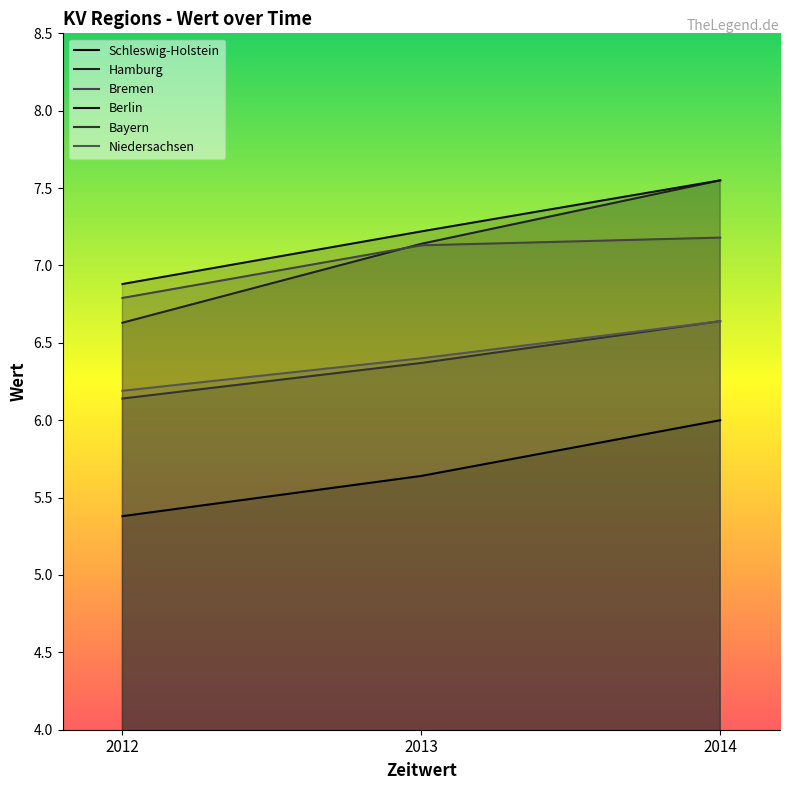

What is the value of the Bayern point at the 2nd from the left?

6.4